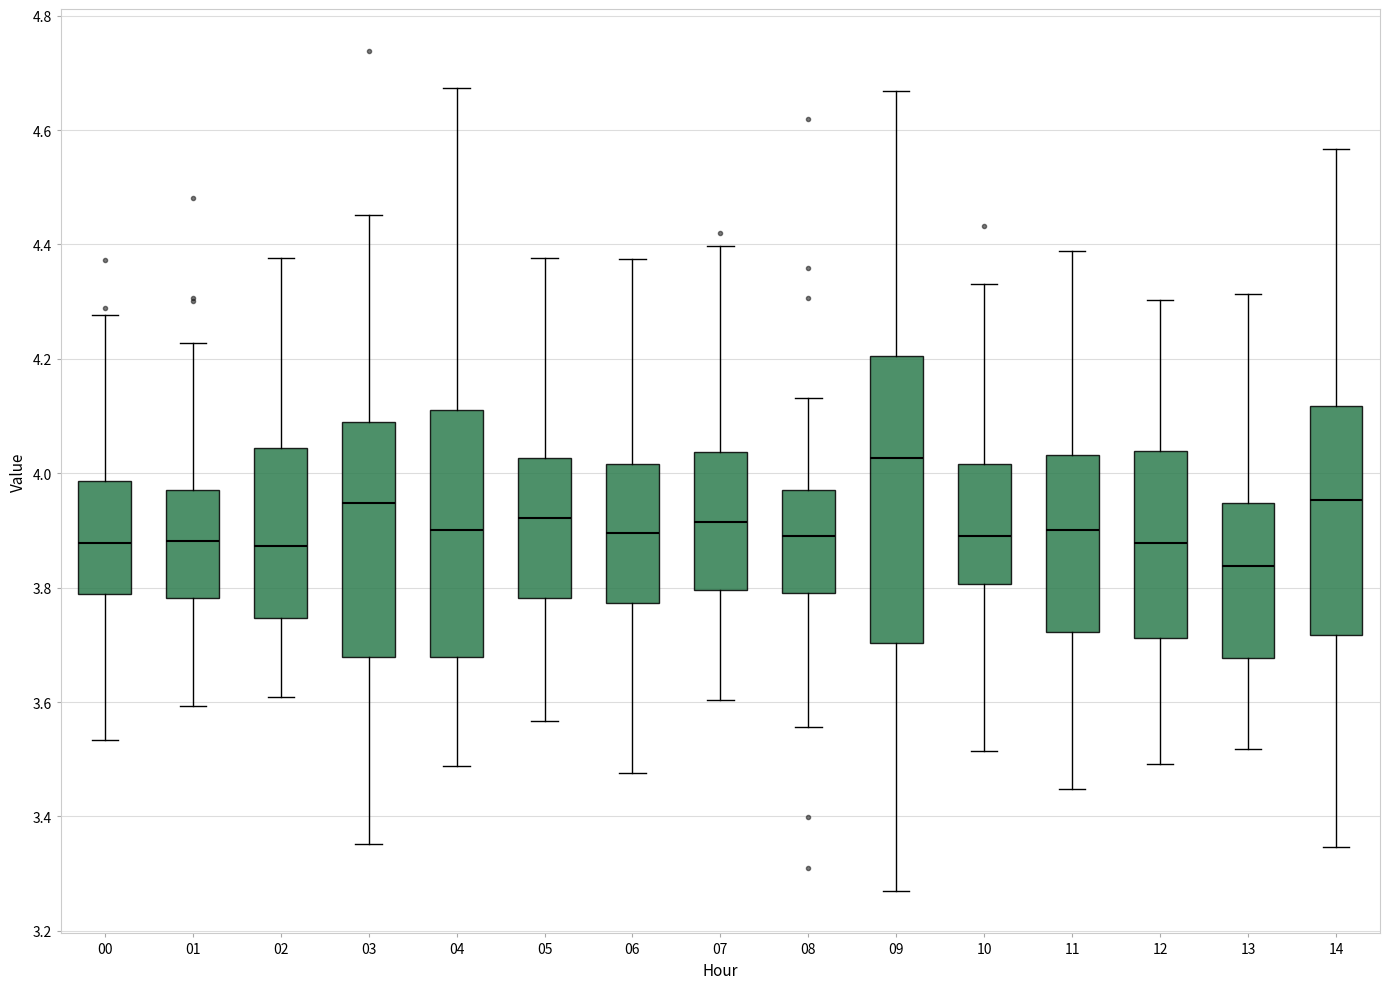

Which box's median line is the lowest?

13